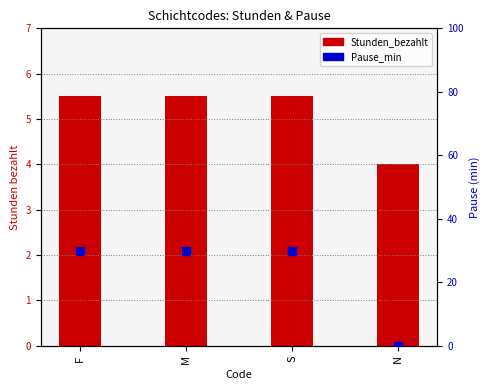

Which series has the largest total across all categories?

Pause_min